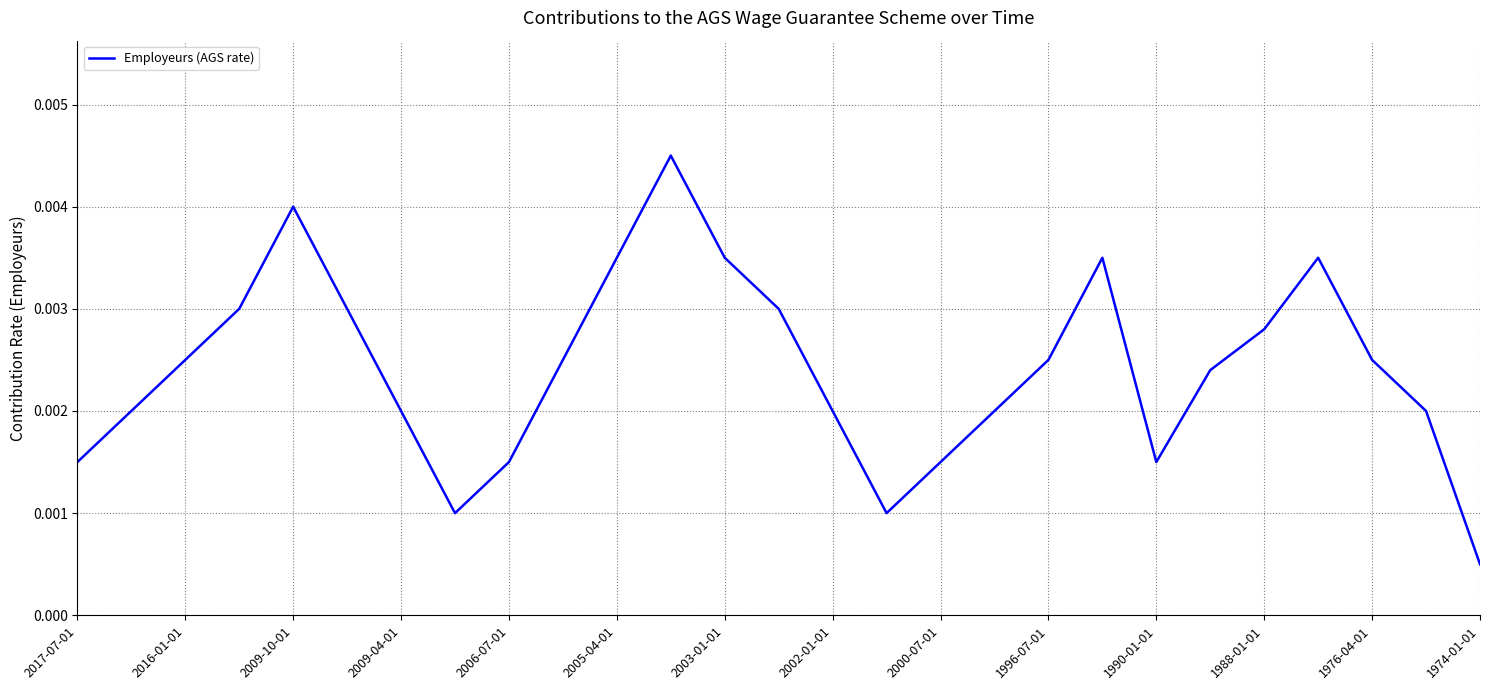

Where is the data nearest to the value 0?

1974-01-01